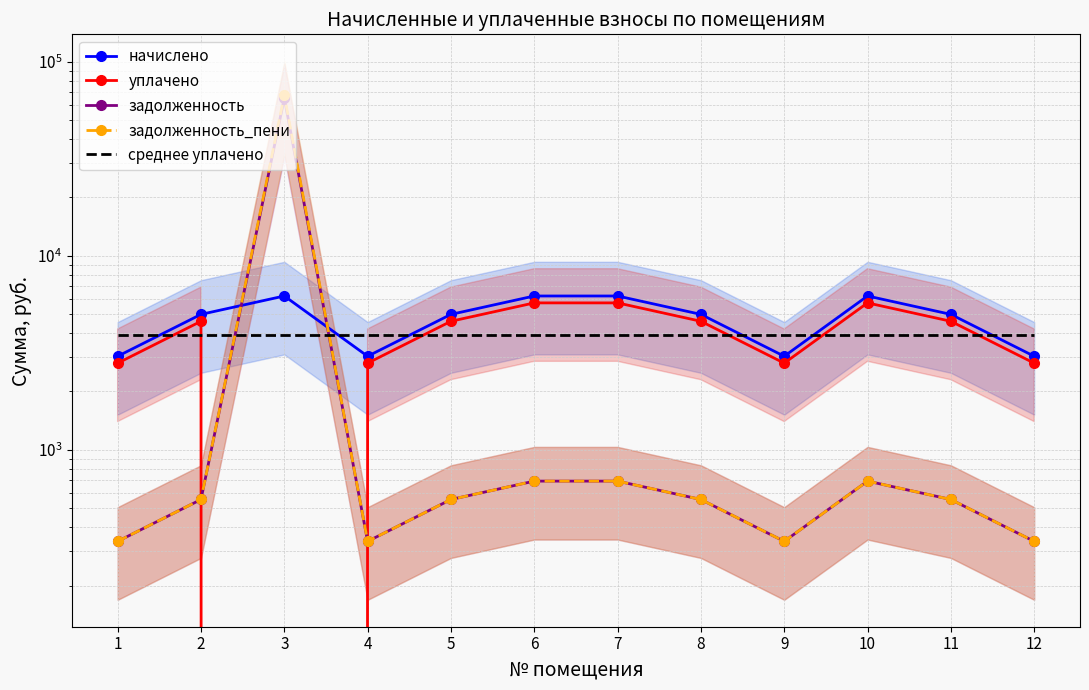

Reading left to right, extract all data points from this chart.

начислено: 1=3037.9	2=4992.2	3=6209.2	4=3037.9	5=4992.2	6=6209.2	7=6209.2	8=4992.2	9=3037.9	10=6209.2	11=4992.2	12=3037.9
уплачено: 1=2799.2	2=4599.9	3=0.0	4=2799.2	5=4599.9	6=5721.3	7=5721.3	8=4599.9	9=2799.2	10=5721.3	11=4599.9	12=2799.2
задолженность: 1=337.9	2=555.3	3=64961.0	4=337.9	5=555.3	6=690.7	7=690.7	8=555.3	9=337.9	10=690.7	11=555.3	12=337.9
задолженность_пени: 1=337.9	2=555.3	3=67030.7	4=337.9	5=555.3	6=690.7	7=690.7	8=555.3	9=337.9	10=690.7	11=555.3	12=337.9
среднее уплачено: 1=3896.7	2=3896.7	3=3896.7	4=3896.7	5=3896.7	6=3896.7	7=3896.7	8=3896.7	9=3896.7	10=3896.7	11=3896.7	12=3896.7